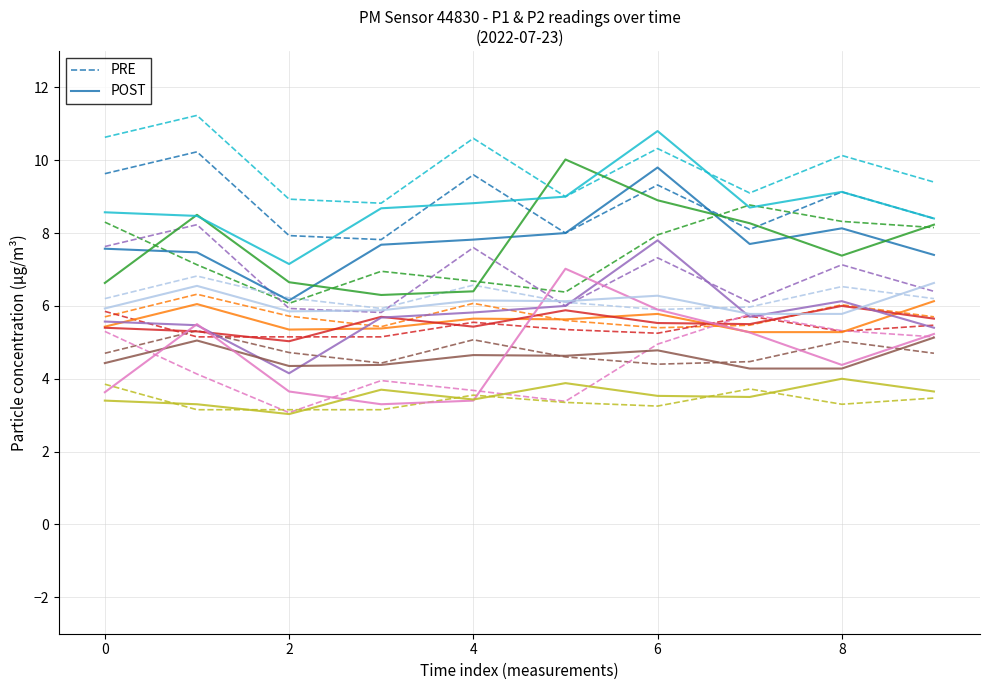

Read the POST value at 2.

6.2